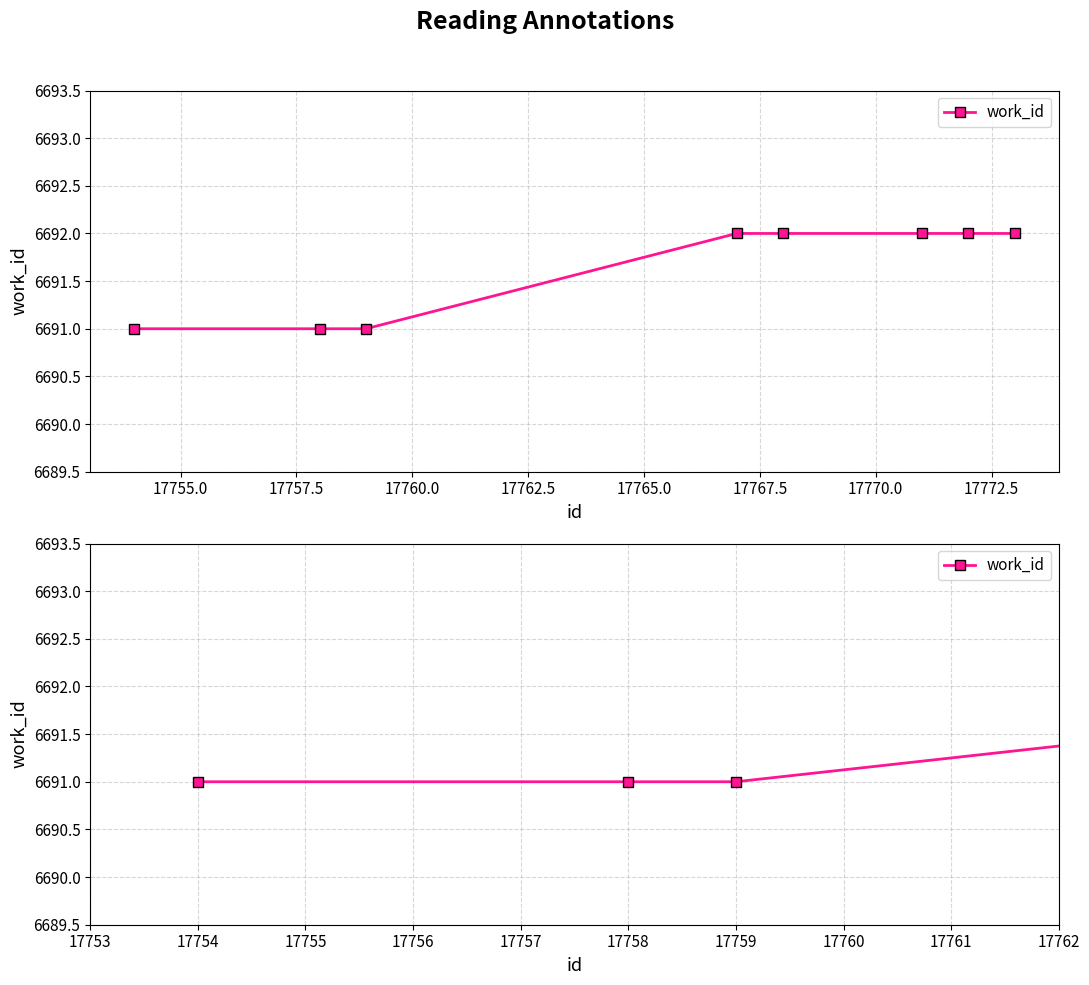

Does the chart have visible grid lines?

Yes